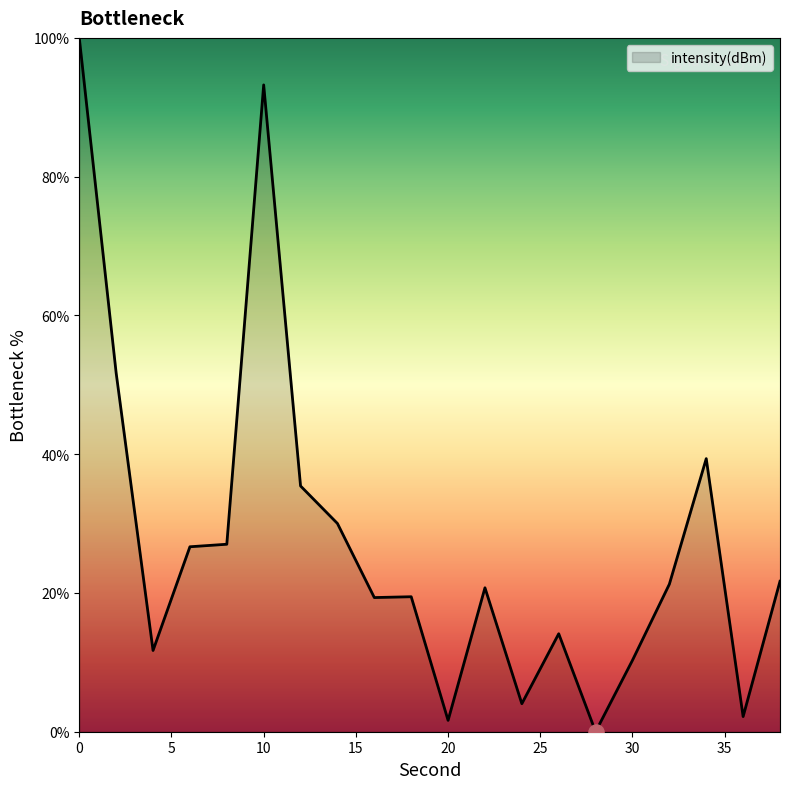

What is the greatest value displayed?

100.0